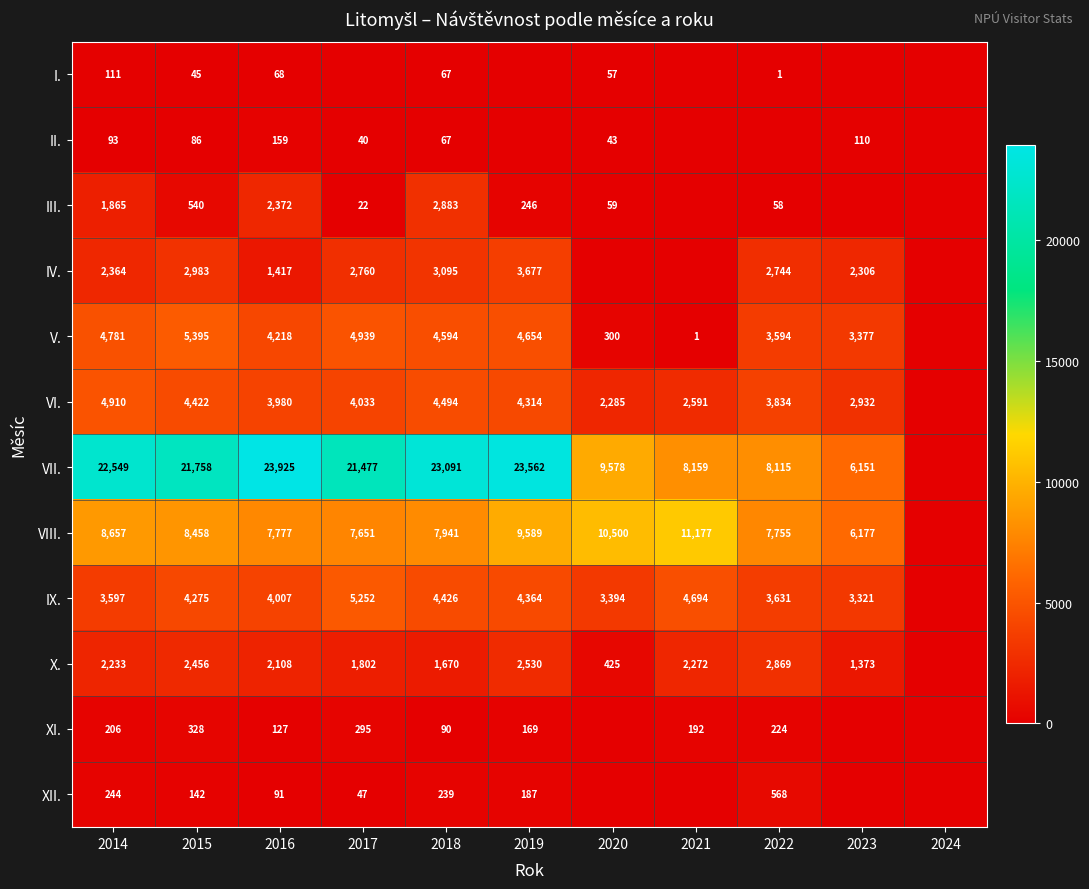

Is it true that IX. equals 7788 at 2017?

False